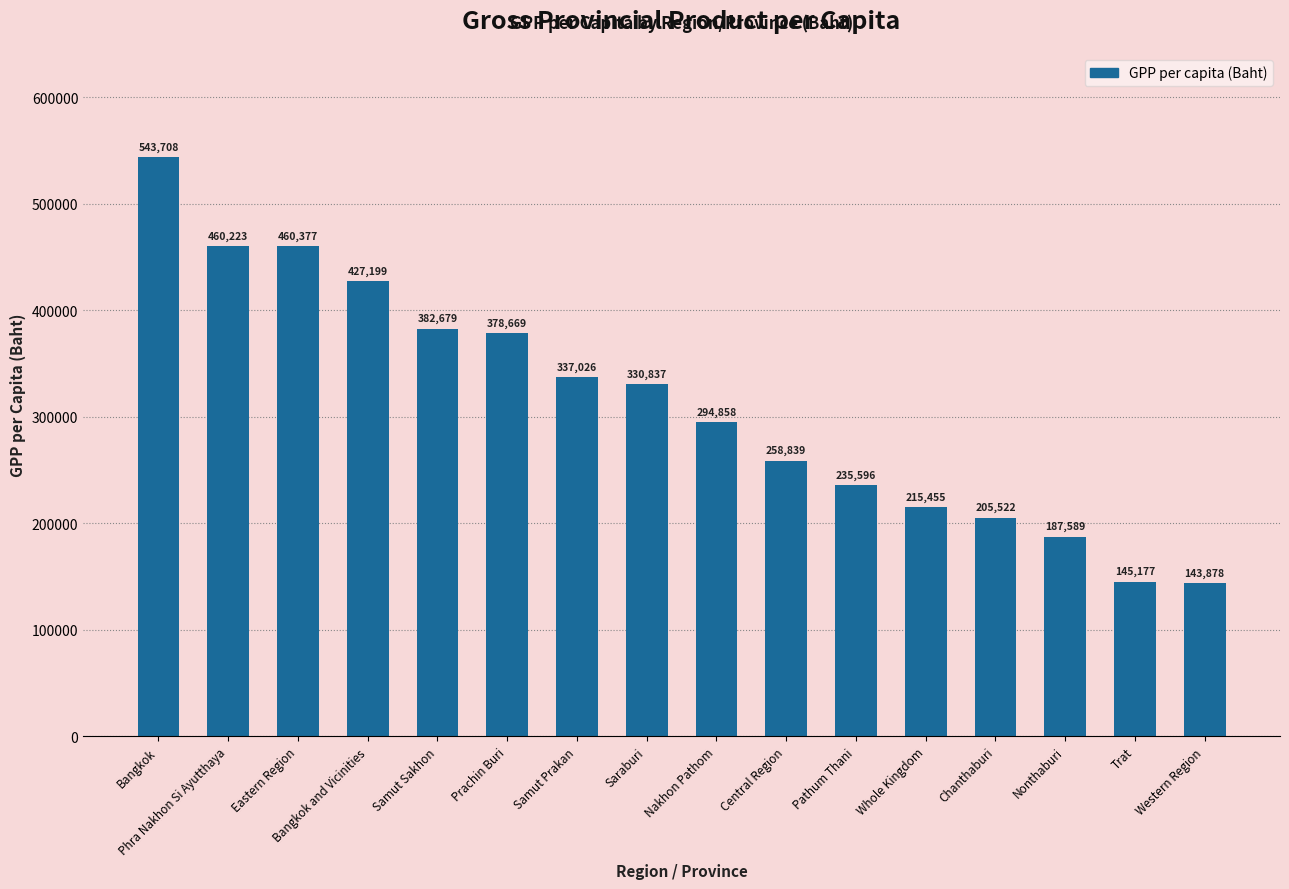

The chart shows a value of 330837 at Saraburi. True or false?

True